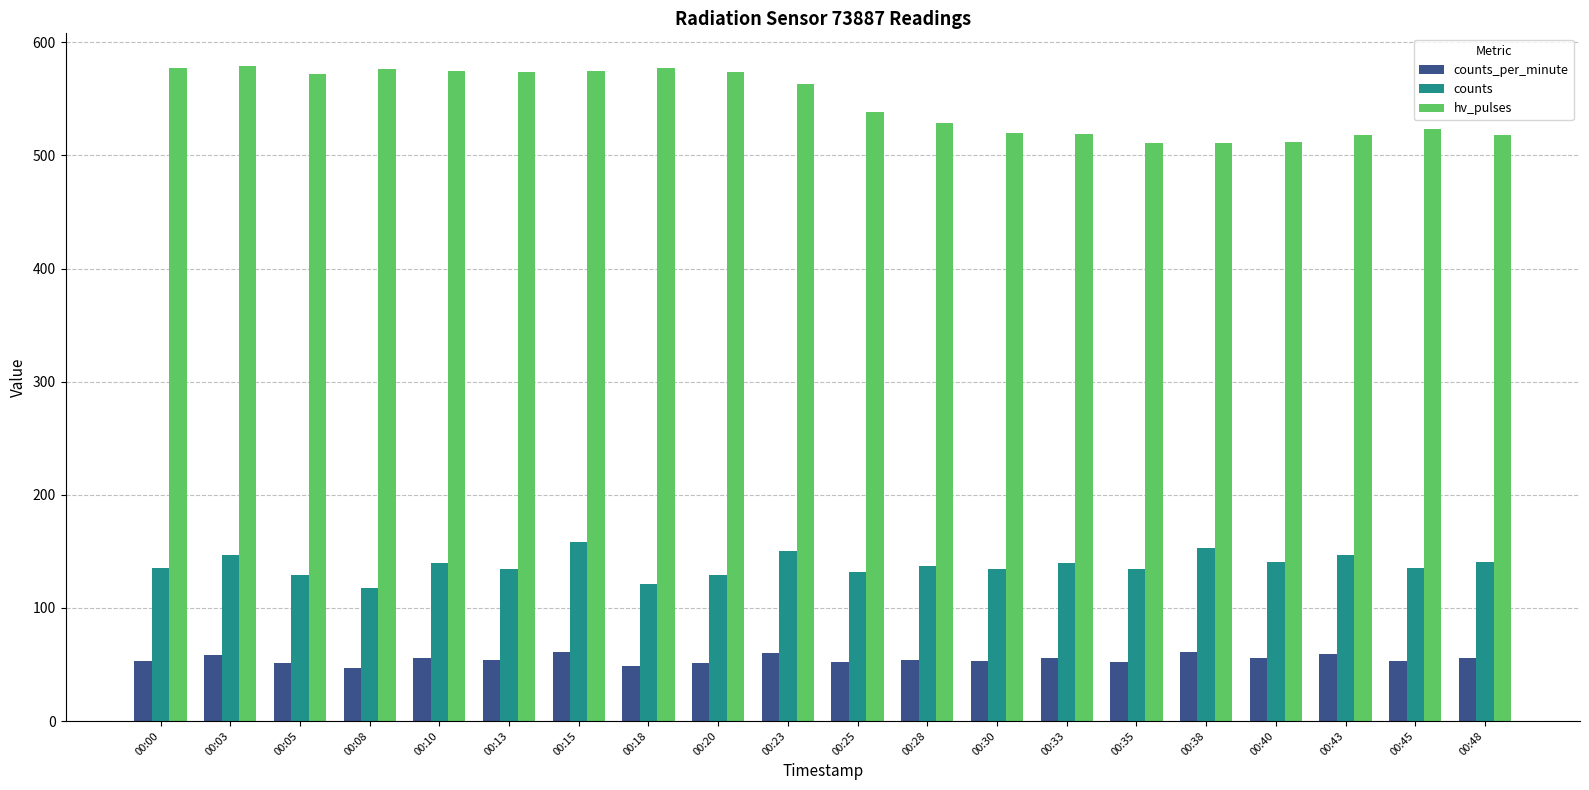

How many bars are there in each group?

3